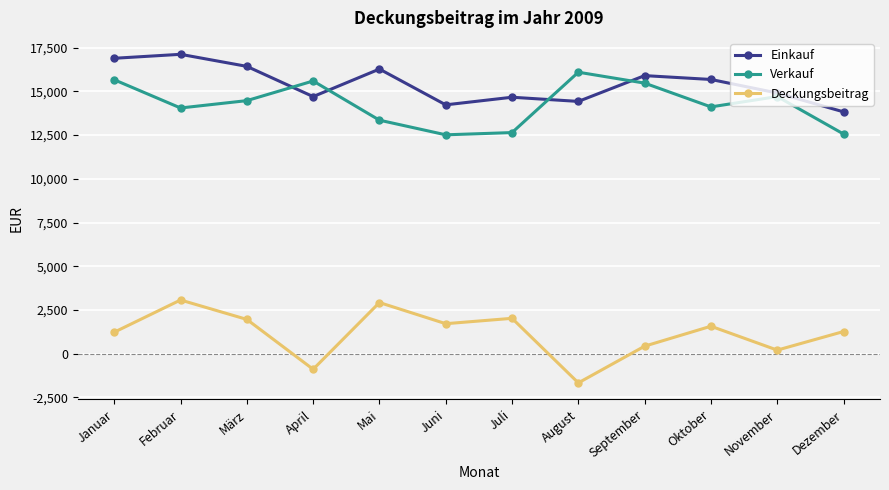

The Verkauf series shows 4129 at März. True or false?

False